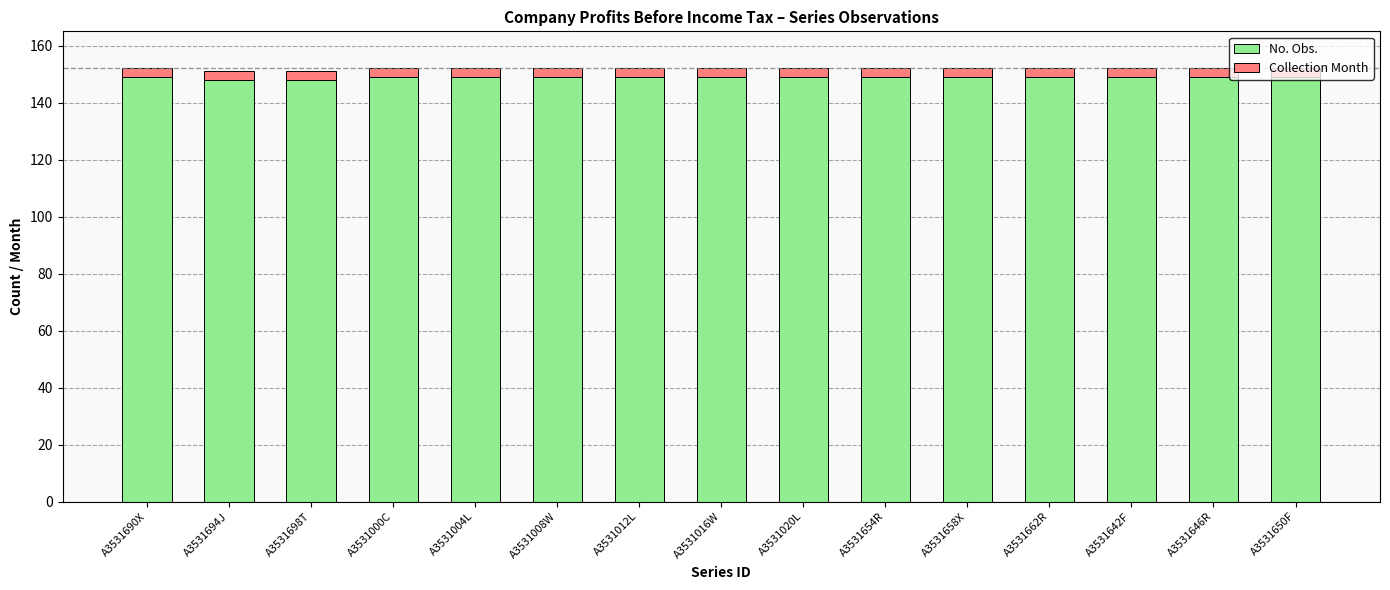

What is the average value of the No. Obs. series?

149